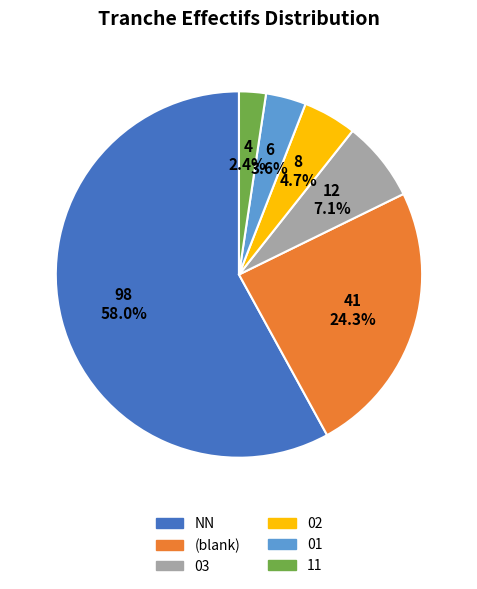

How much of the chart is everything except 03?

92.9%